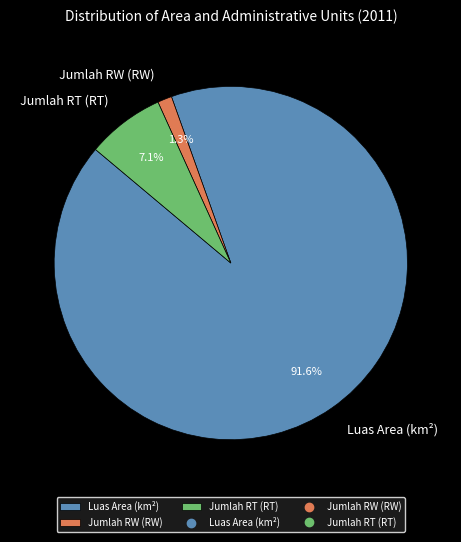

What is the total percentage of Jumlah RW (RW) and Luas Area (km²)?

92.9%